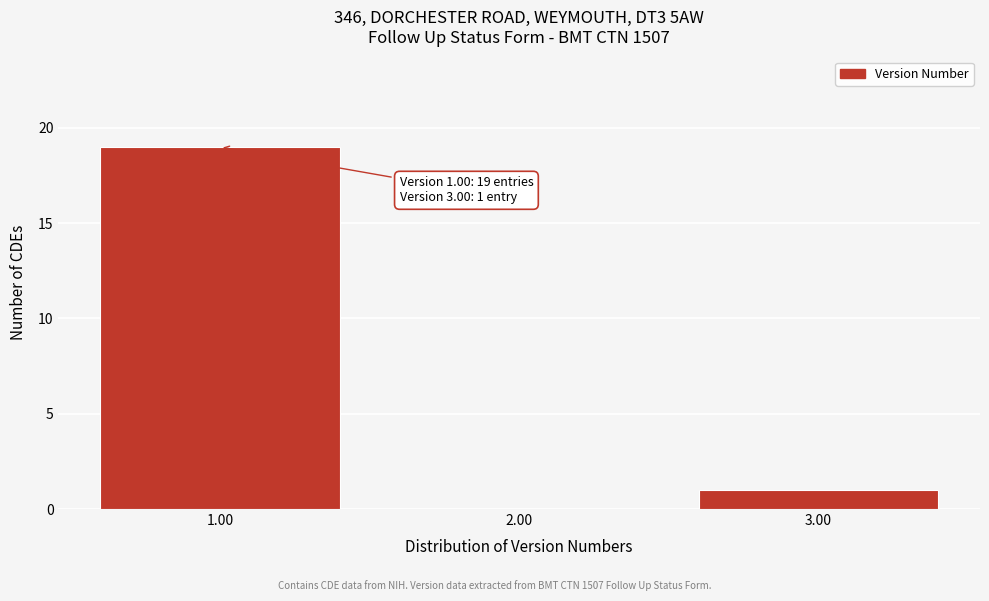

Reading right to left, what are all the values shown in this chart?

3.00=1	2.00=0	1.00=19